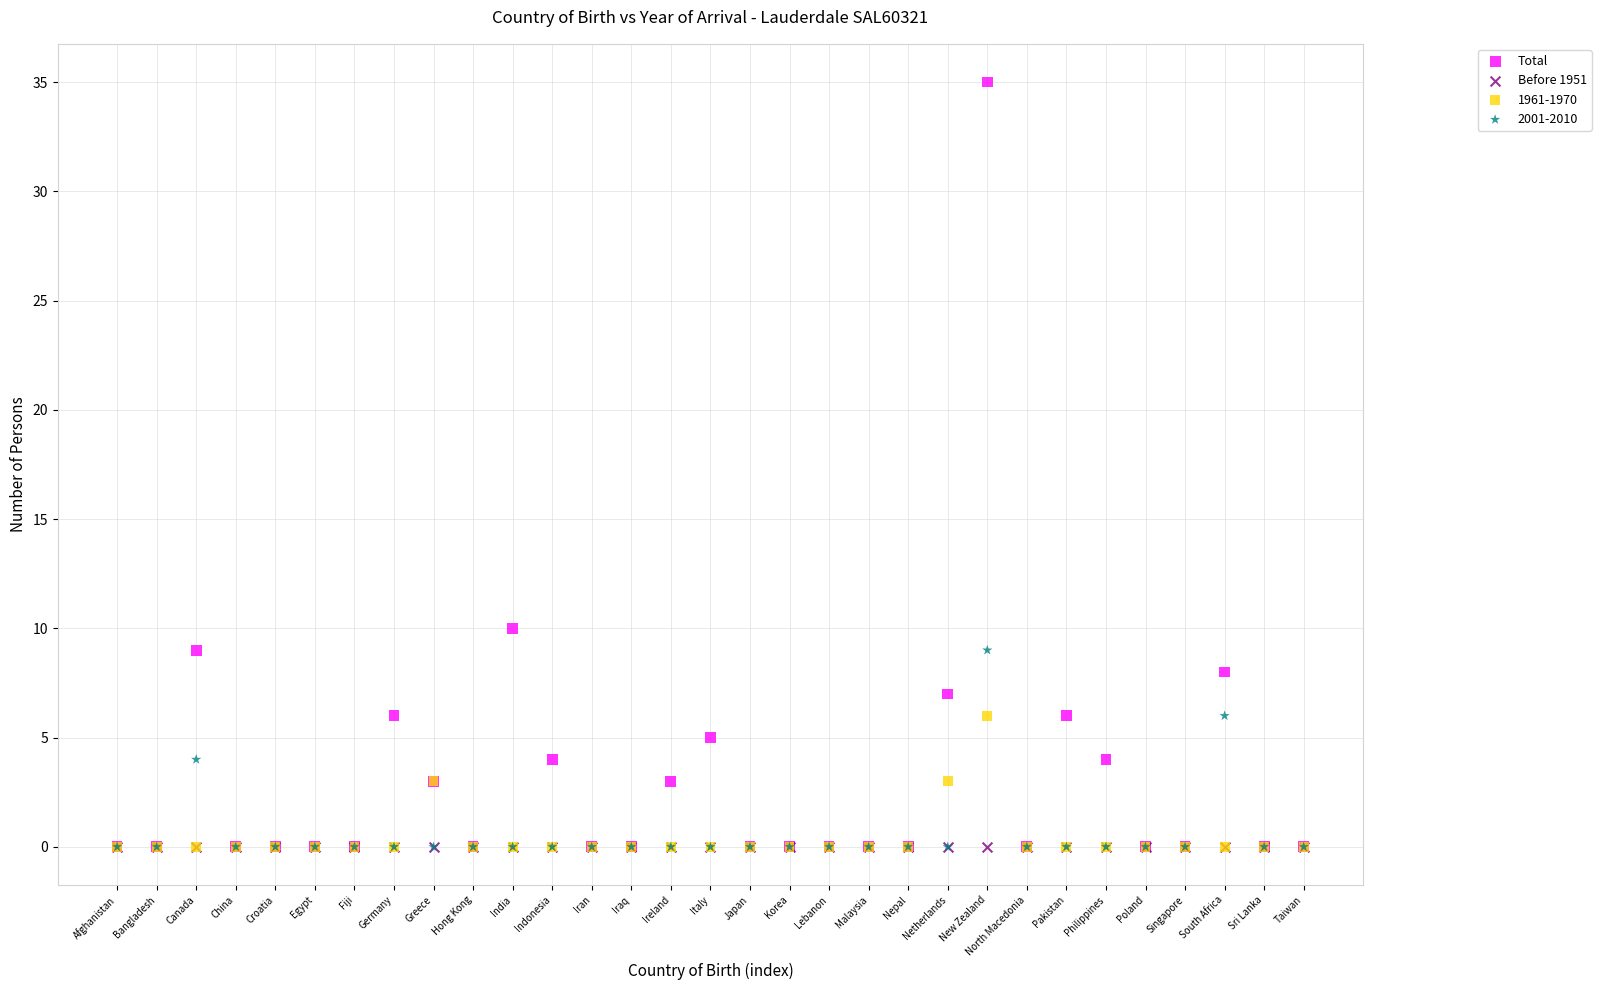

In the Total series, what Y value is closest to 17?

10